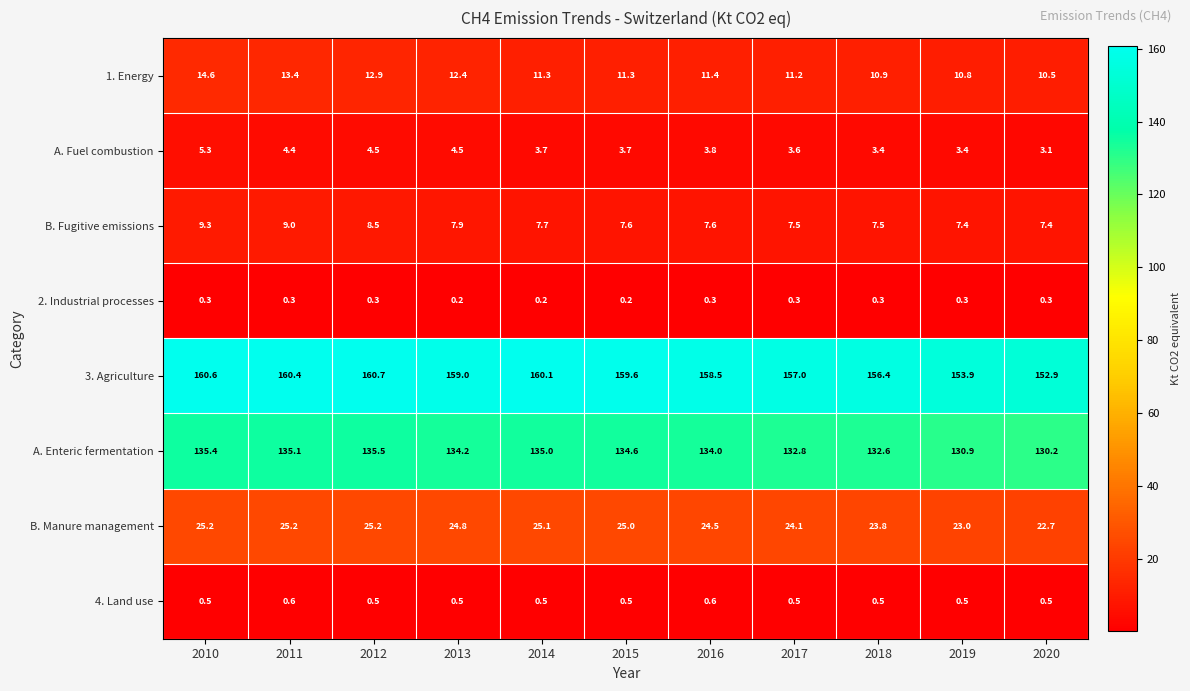

Is it true that 1. Energy equals 20.2 at 2012?

False